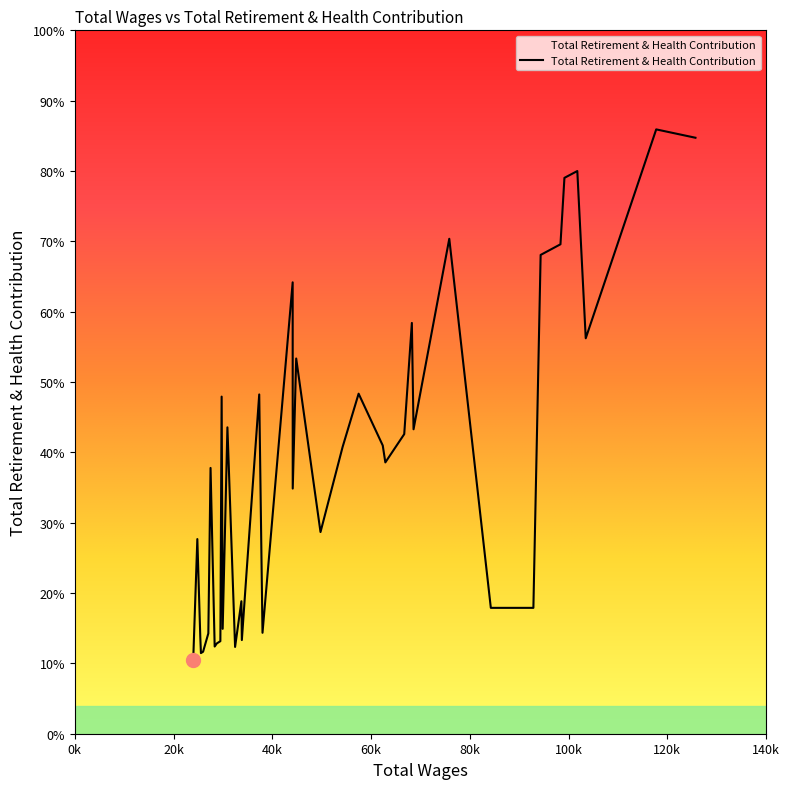

At which category does the chart reach its minimum across all series?

23983